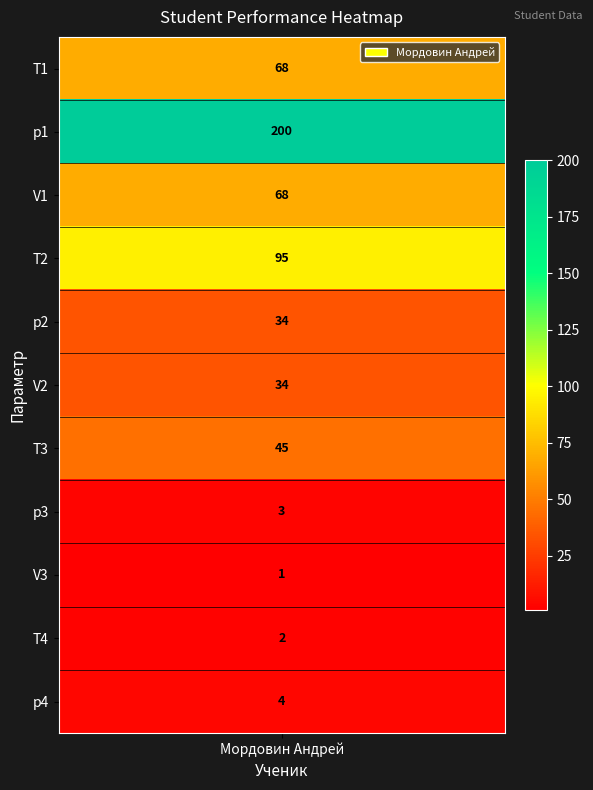

What is the sum of the values at 0 and 9?

70